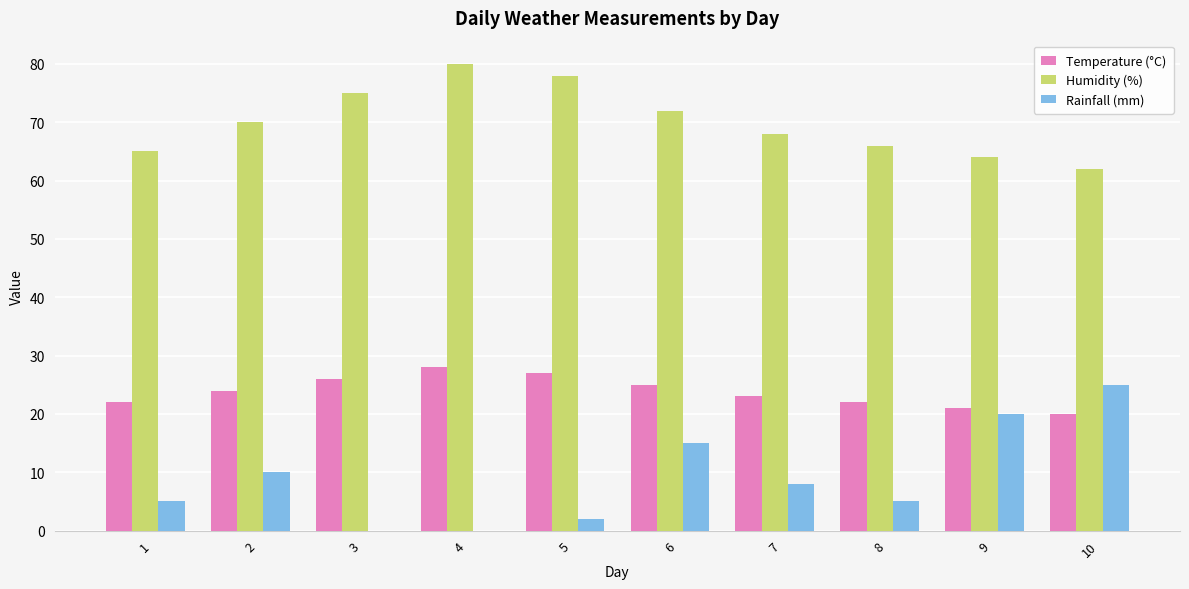

What is the total value across all series at 9?

105